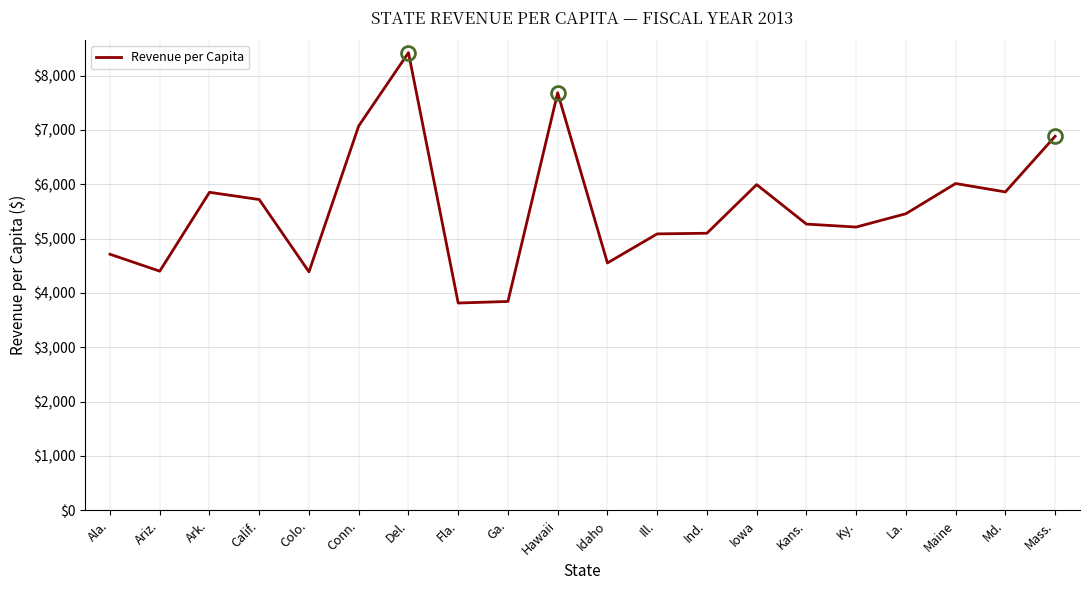

Which category has the highest value across all series?

Del.